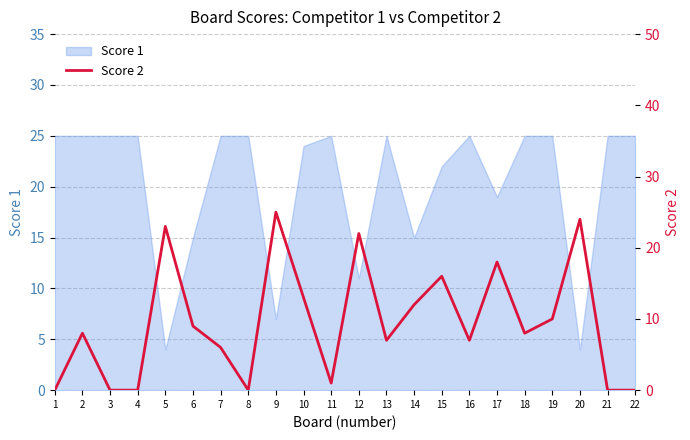

What is the lowest value of the Score 1 series?

4